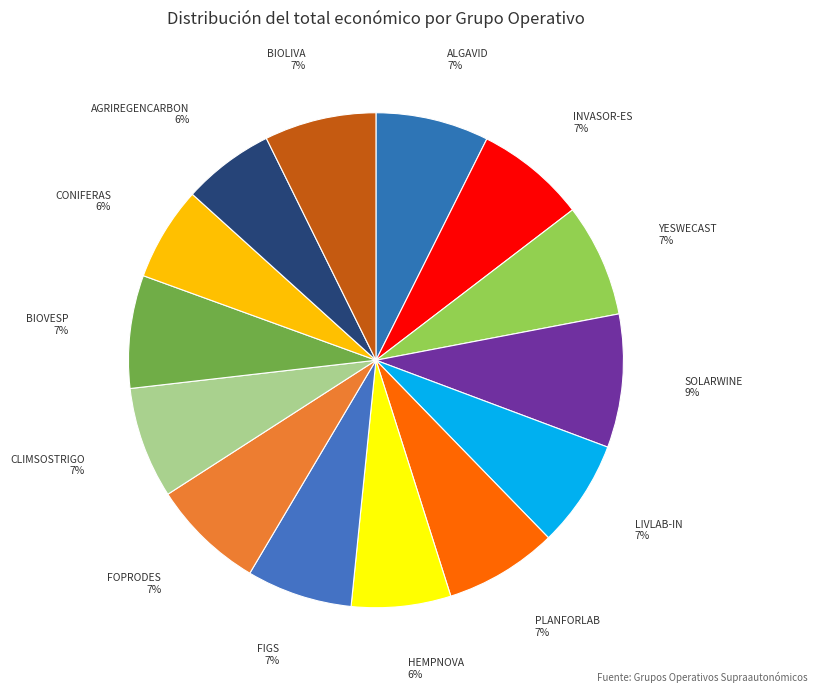

To the nearest percent, what is the average slice percentage?

7%